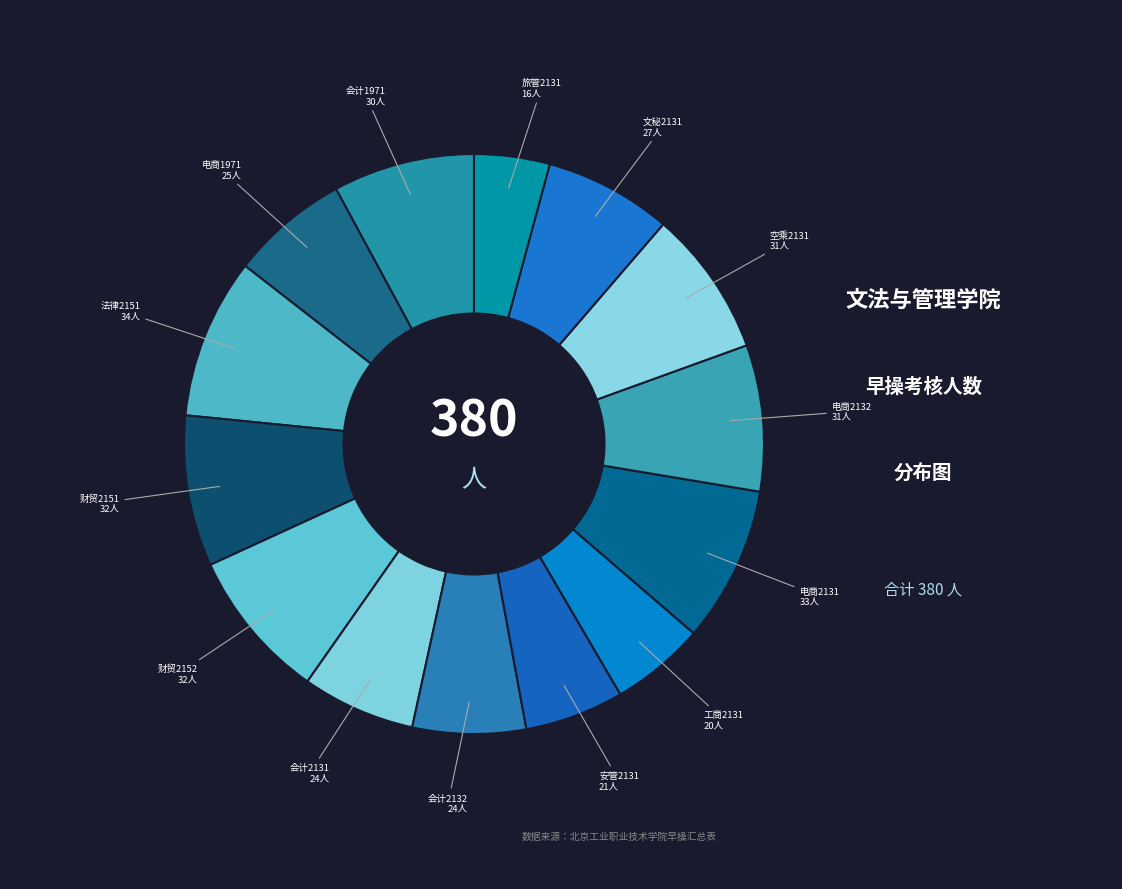

The 会计2131 slice represents 1% of the pie. True or false?

False